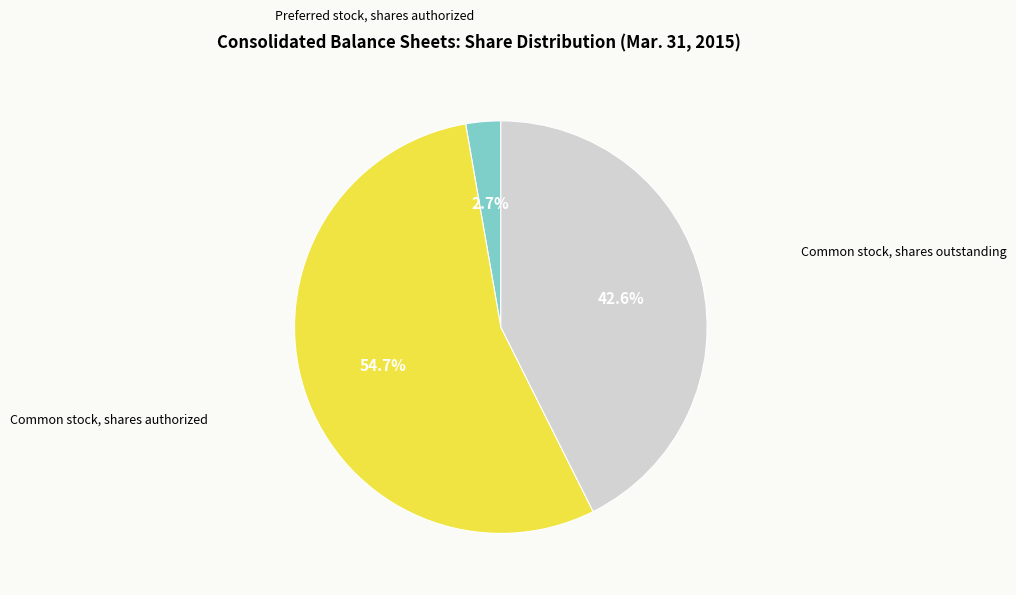

Count the number of slices in the pie.

3